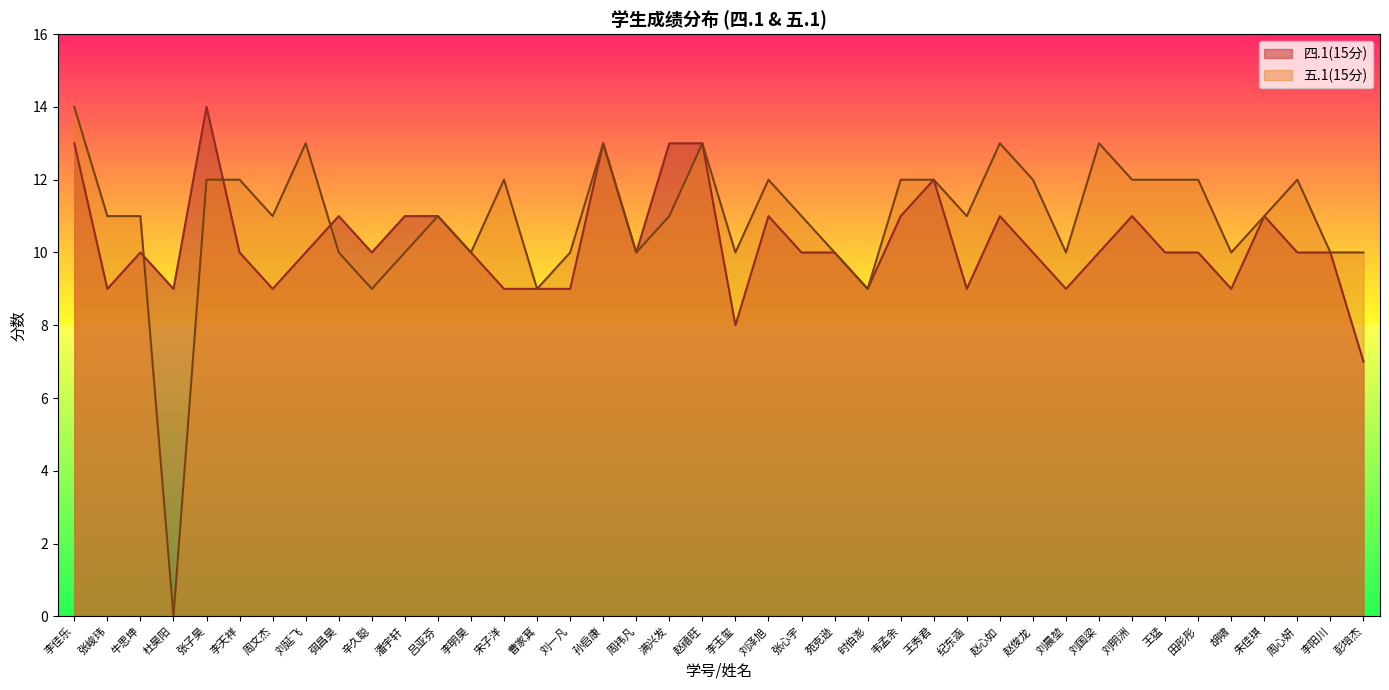

Reading left to right, what are all the values shown in this chart?

四.1(15分): 13	9	10	9	14	10	9	10	11	10	11	11	10	9	9	9	13	10	13	13	8	11	10	10	9	11	12	9	11	10	9	10	11	10	10	9	11	10	10	7
五.1(15分): 14	11	11	0	12	12	11	13	10	9	10	11	10	12	9	10	13	10	11	13	10	12	11	10	9	12	12	11	13	12	10	13	12	12	12	10	11	12	10	10